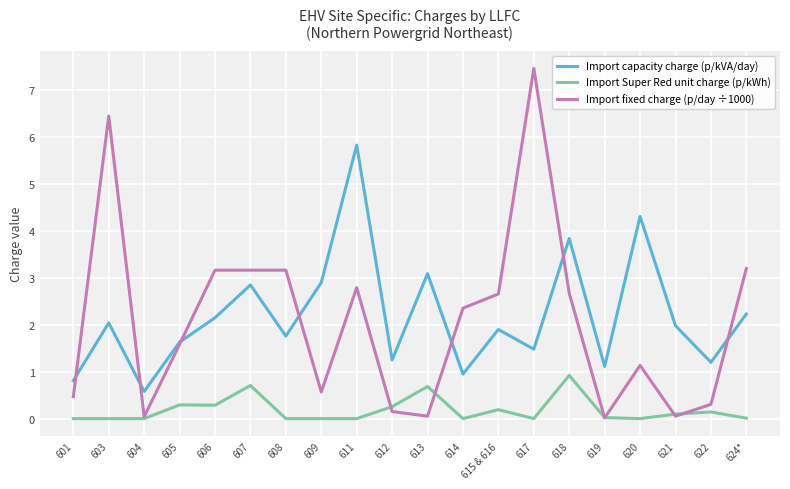

At which category is the sum across all series the highest?

617